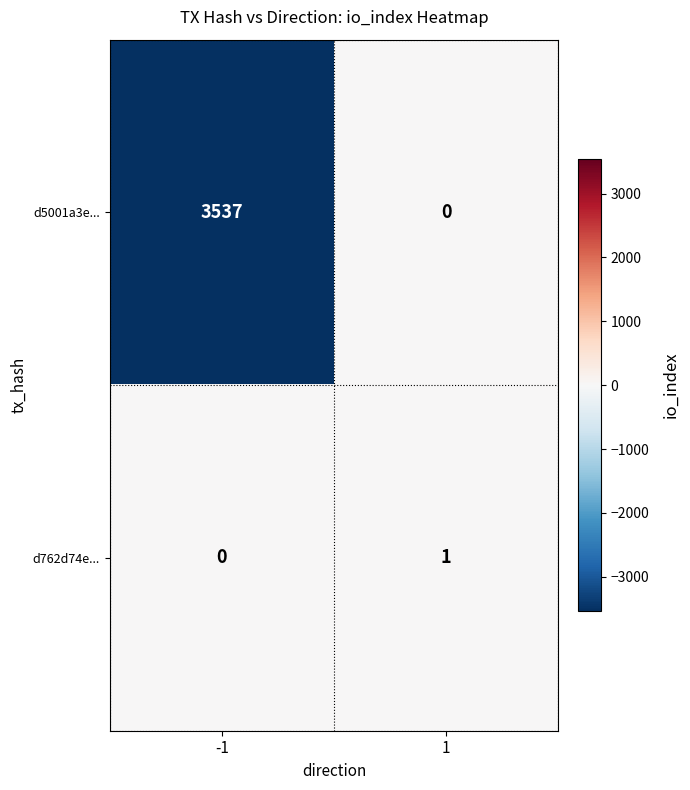

What is the sum of the d5001a3e... values at -1 and 1?

3537